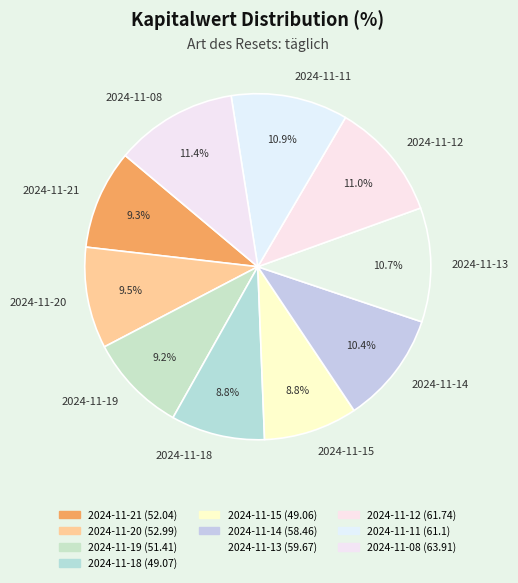

Does 2024-11-20 represent more than half of the total?

No